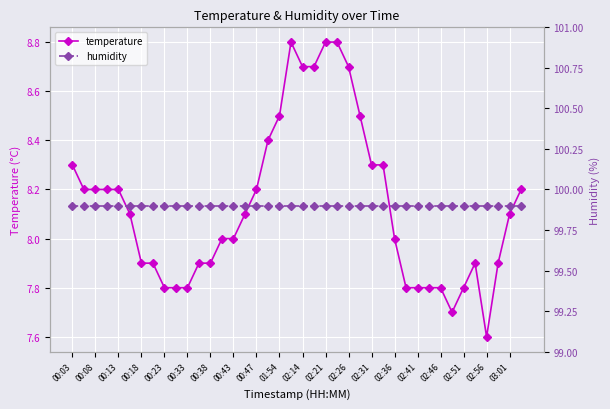

What are all the series names shown in the legend?

temperature, humidity